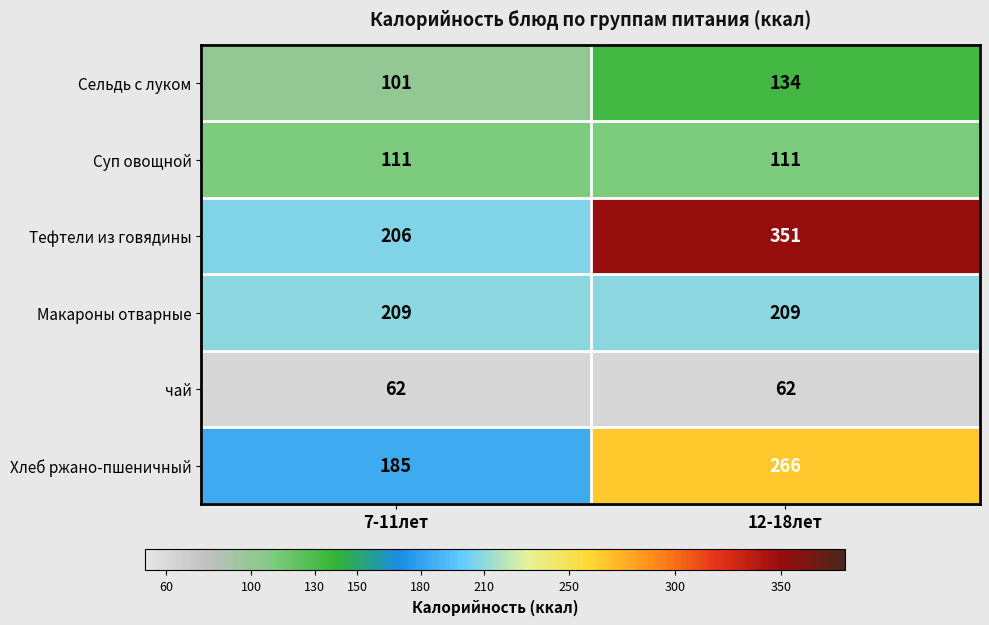

Which series has the largest total across all categories?

Тефтели из говядины